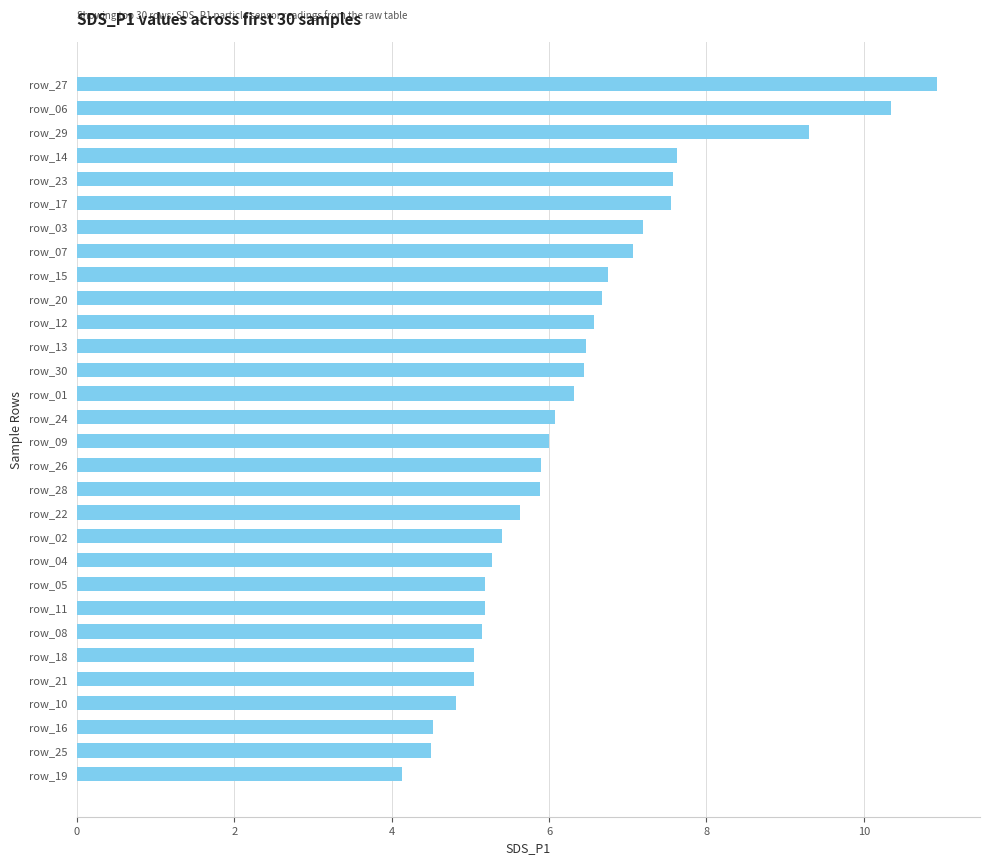

True or false: the data shows 6.1 at row_24.

True